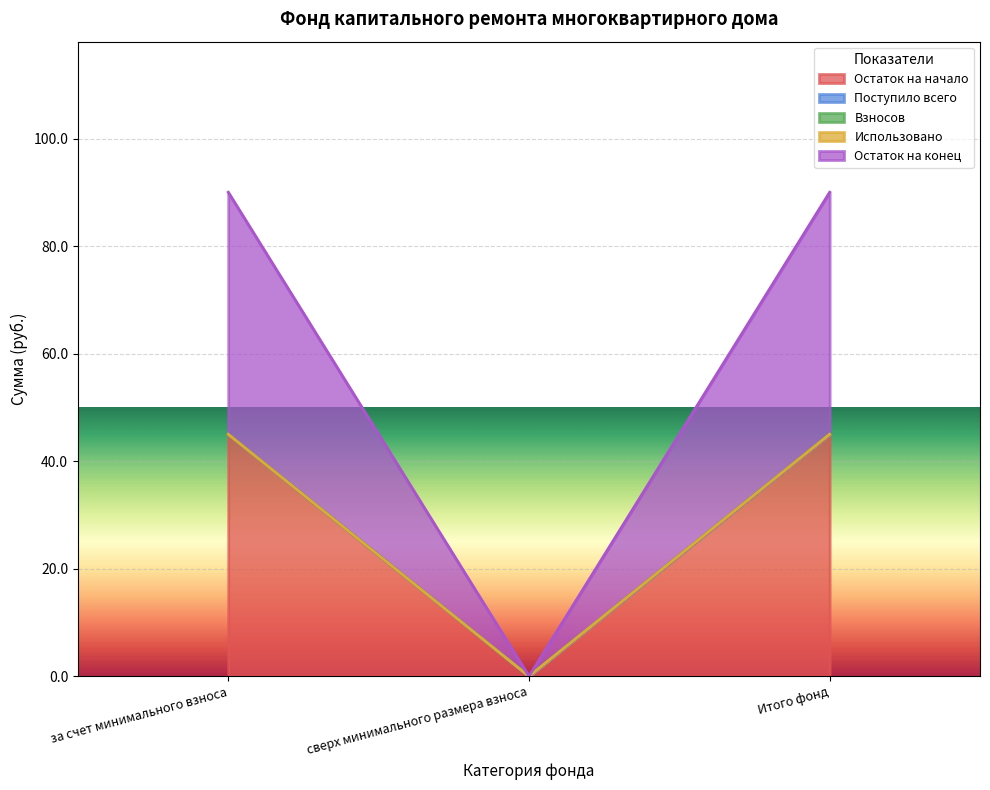

How many lines are shown in the chart?

5